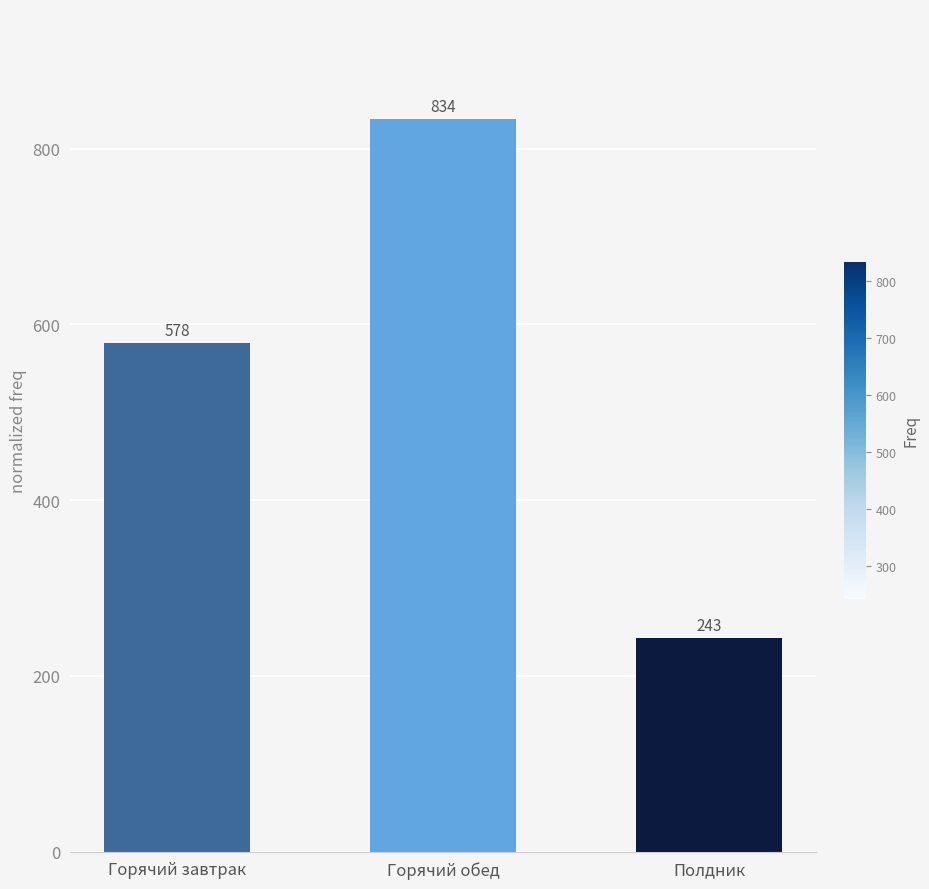

Approximately how many times larger is the value at Горячий завтрак compared to Полдник?

2.4